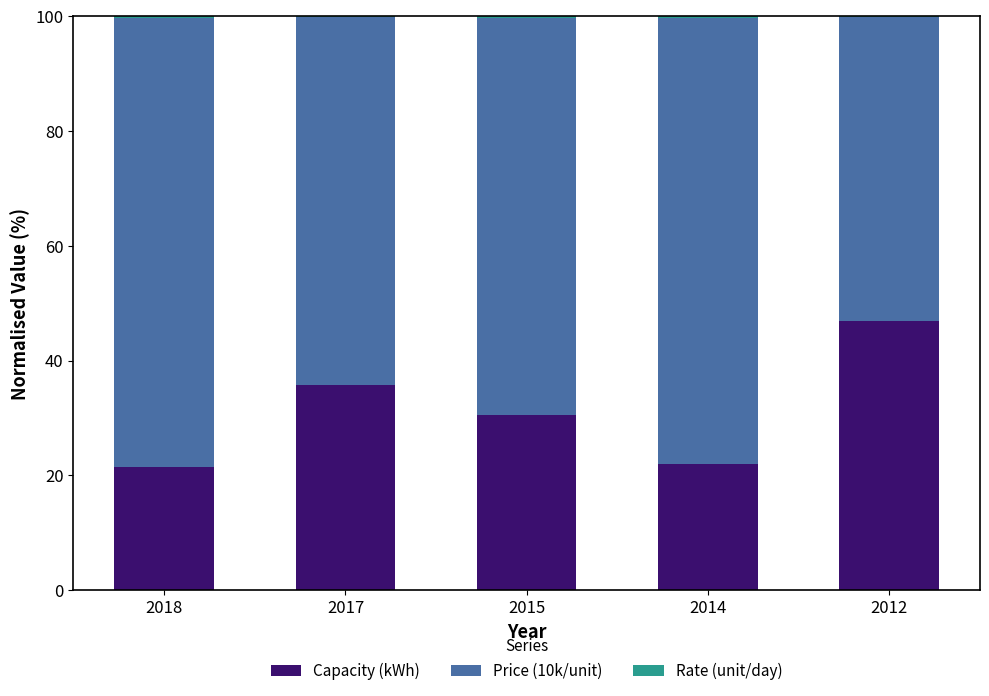

Is it true that Capacity (kWh) equals 69.8 at 2012?

False